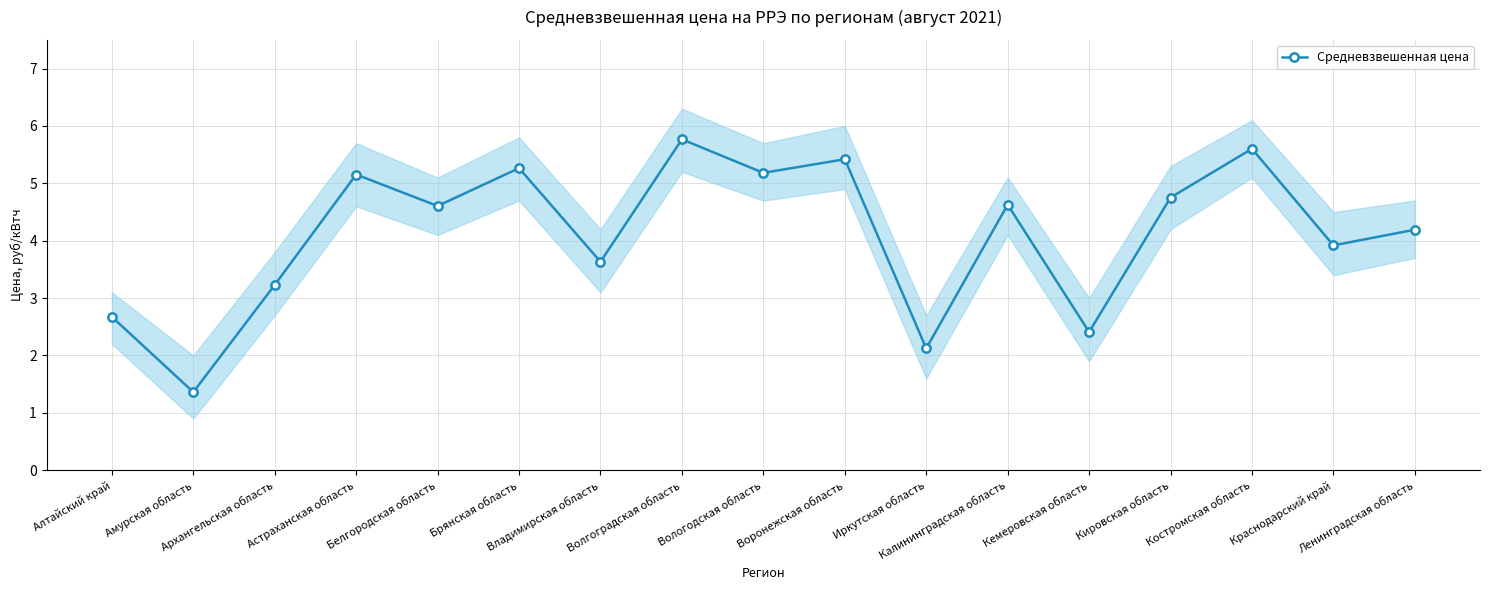

What position from the left is Кемеровская область?

13